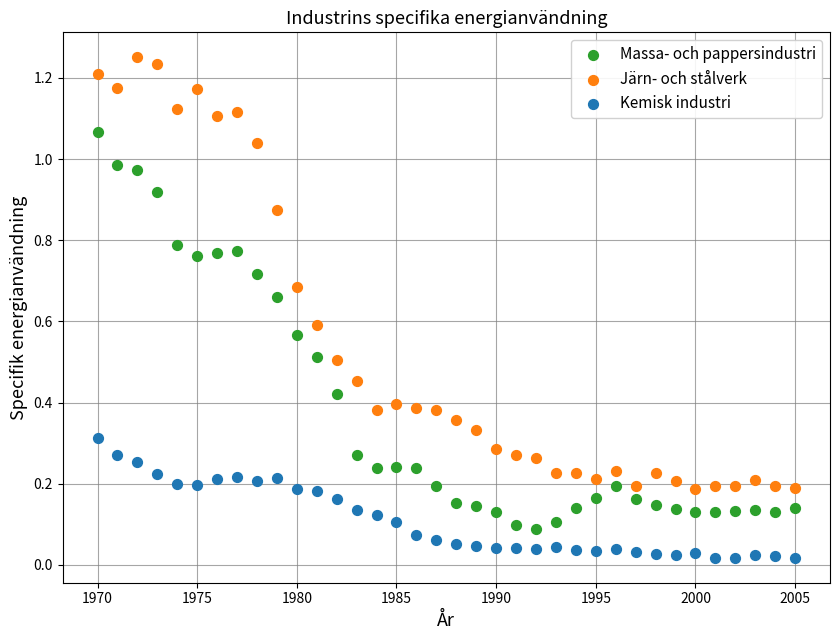

Which series contains the highest Y value?

Järn- och stålverk